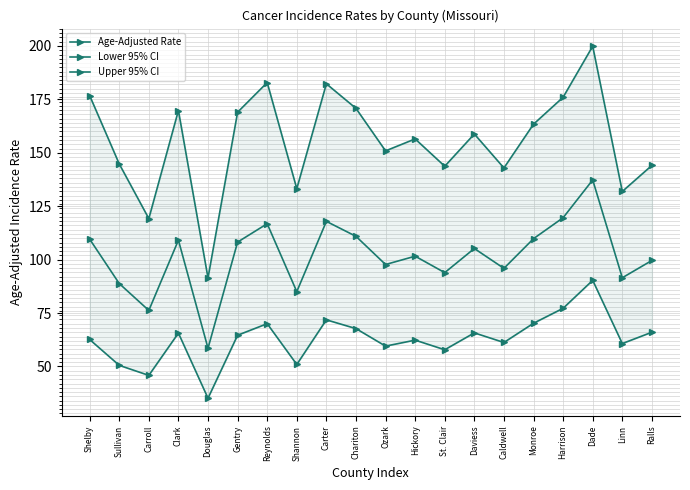

Between Chariton and Harrison, which series saw the biggest shift?

Lower 95% CI